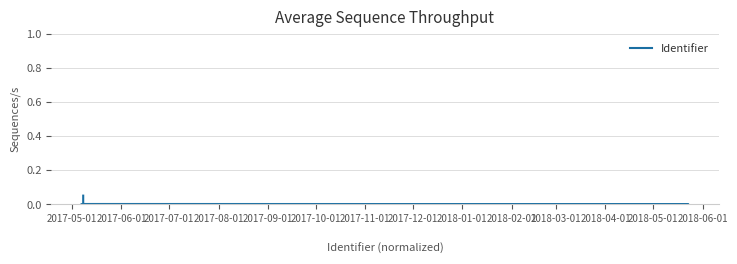

What is the maximum value shown in the chart?

0.1